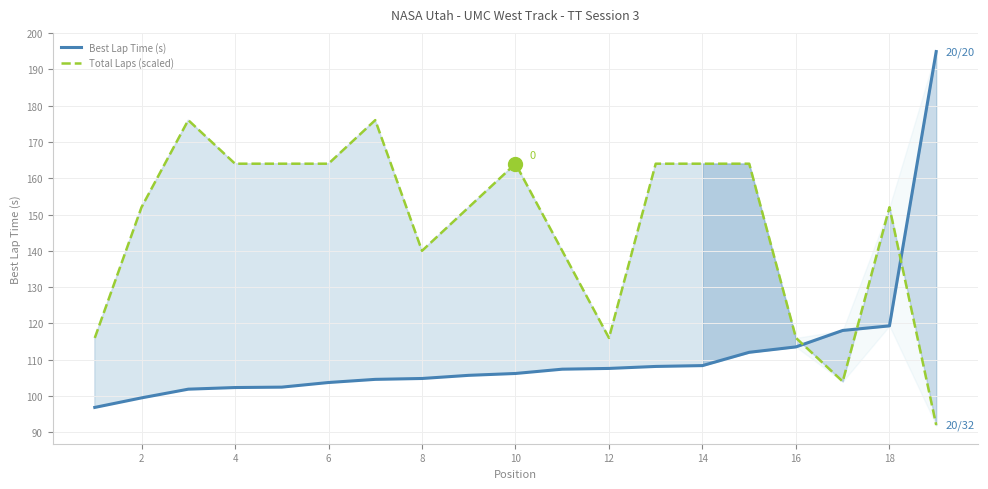

Is the value of Best Lap Time (s) at 12 greater than the value of Total Laps (scaled) at 0?

No